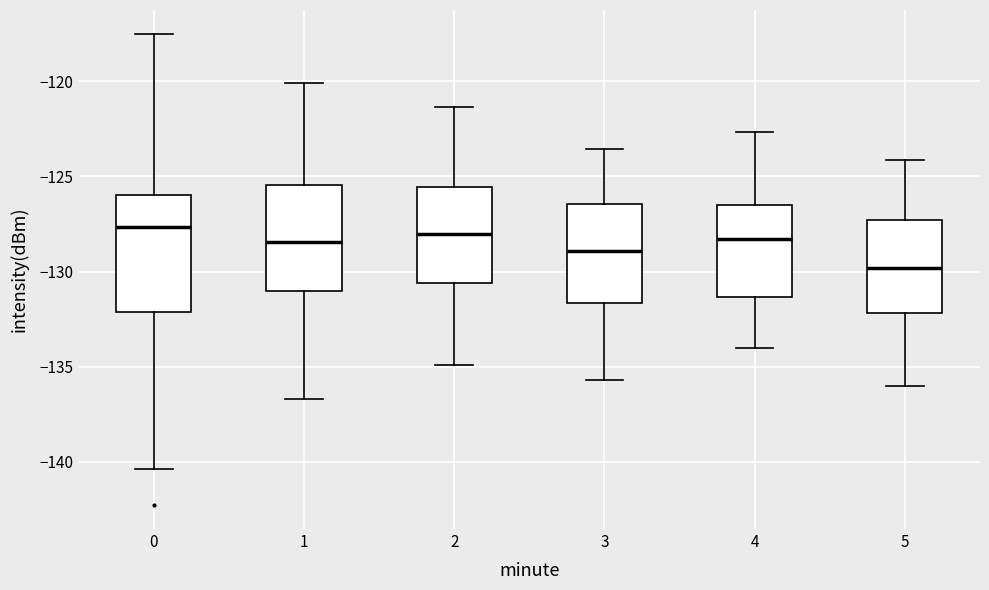

Where is the lower edge of the box at x = 1 on the y-axis? The values are not printed on the chart, so give them approximately, as read against the axis.

-131.0